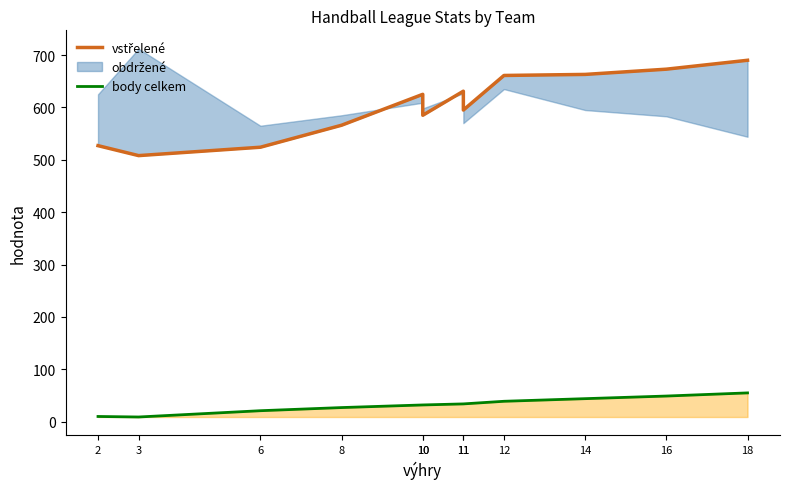

Does the chart have visible grid lines?

No